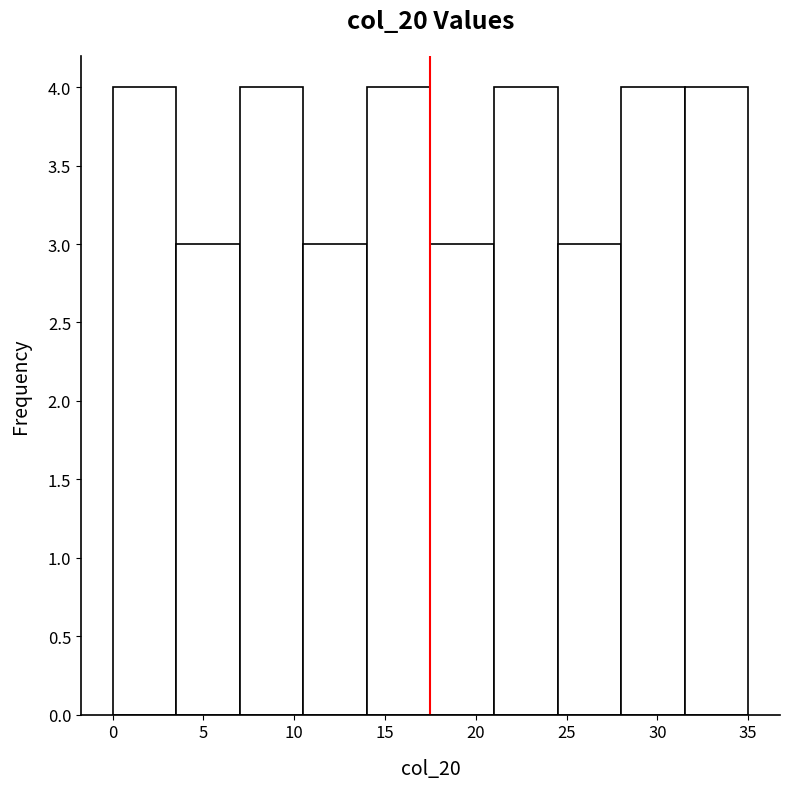

How tall is the bar that spans 14.0 to 17.5 on the x-axis? The values are not printed on the chart, so give them approximately, as read against the axis.

4